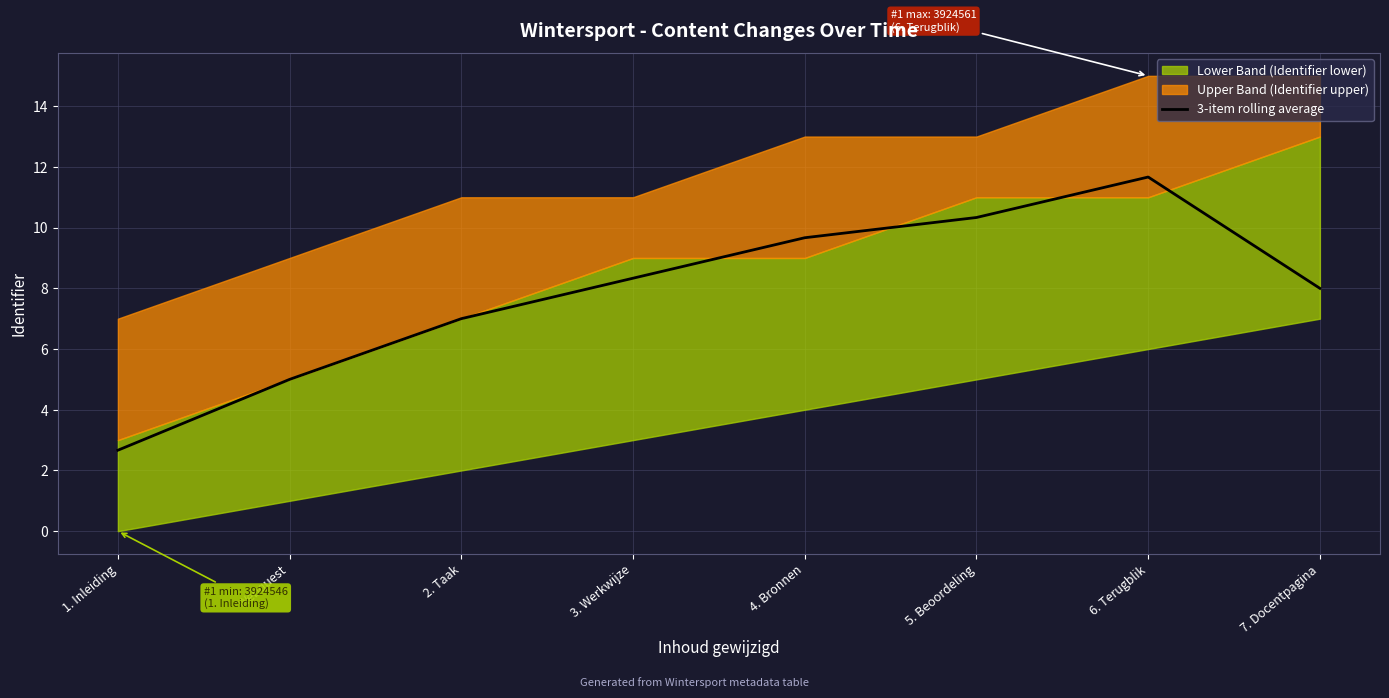

Reading left to right, what are all the values shown in this chart?

1. Inleiding=2.7	Webquest=5.0	2. Taak=7.0	3. Werkwijze=8.3	4. Bronnen=9.7	5. Beoordeling=10.3	6. Terugblik=11.7	7. Docentpagina=8.0